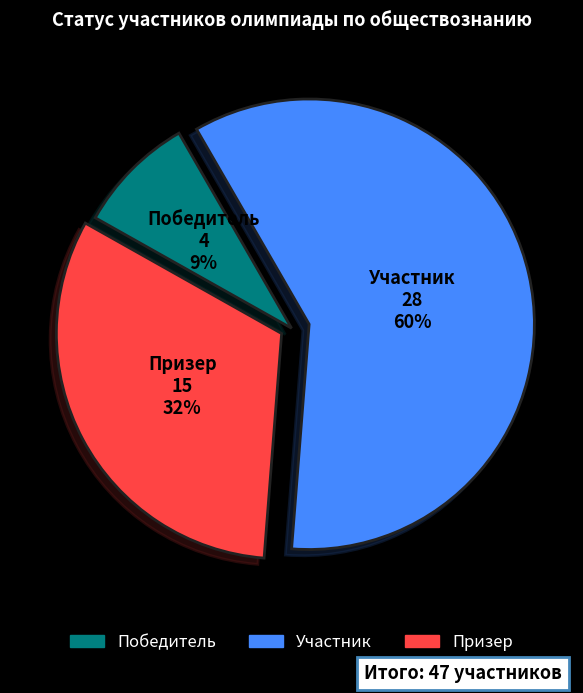

Combined, do Победитель and Участник account for over 50%?

Yes